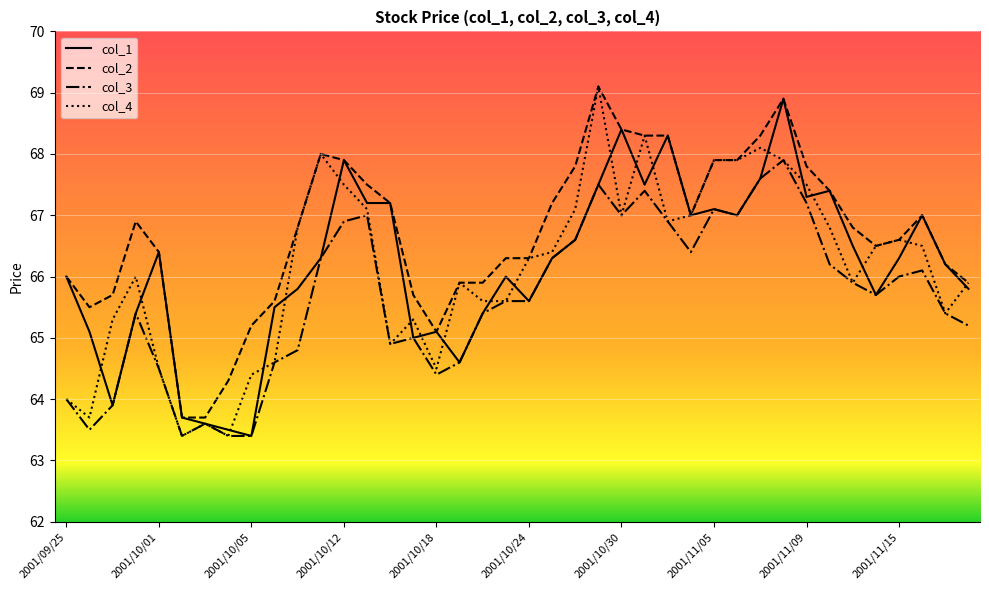

What is the minimum value for col_3?

63.4